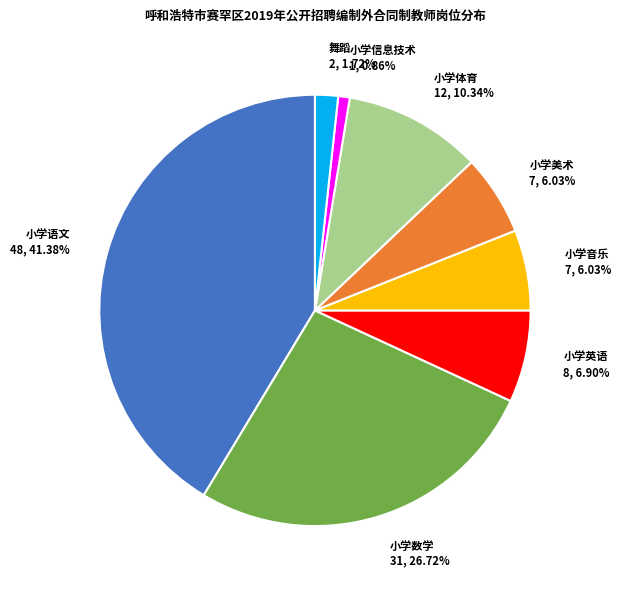

How much of the chart is everything except 舞蹈?

98.3%